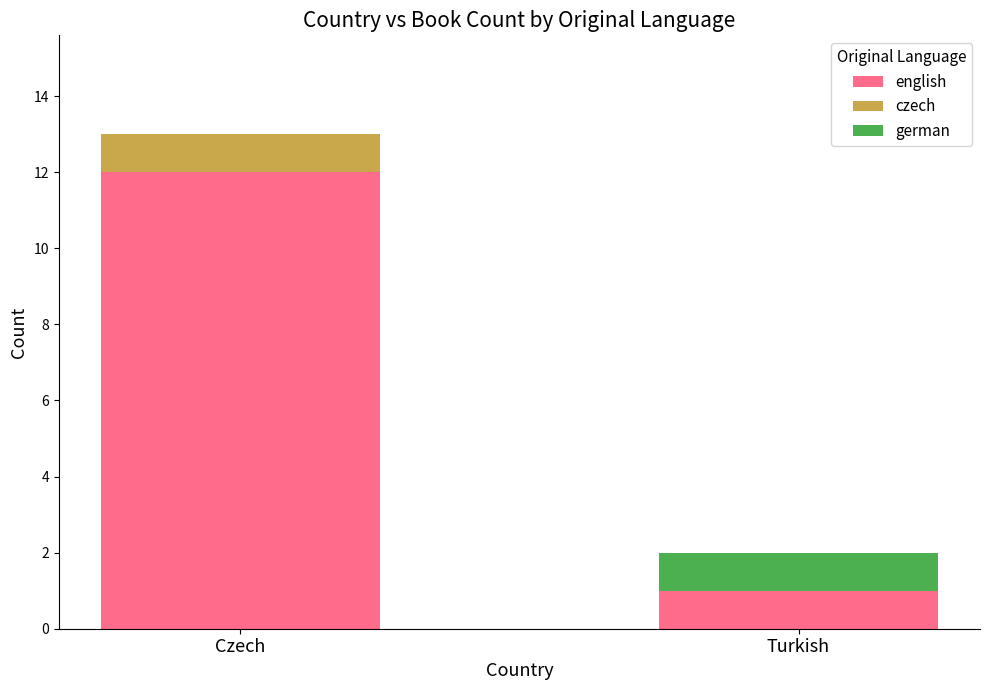

At which label does english reach its peak?

Czech